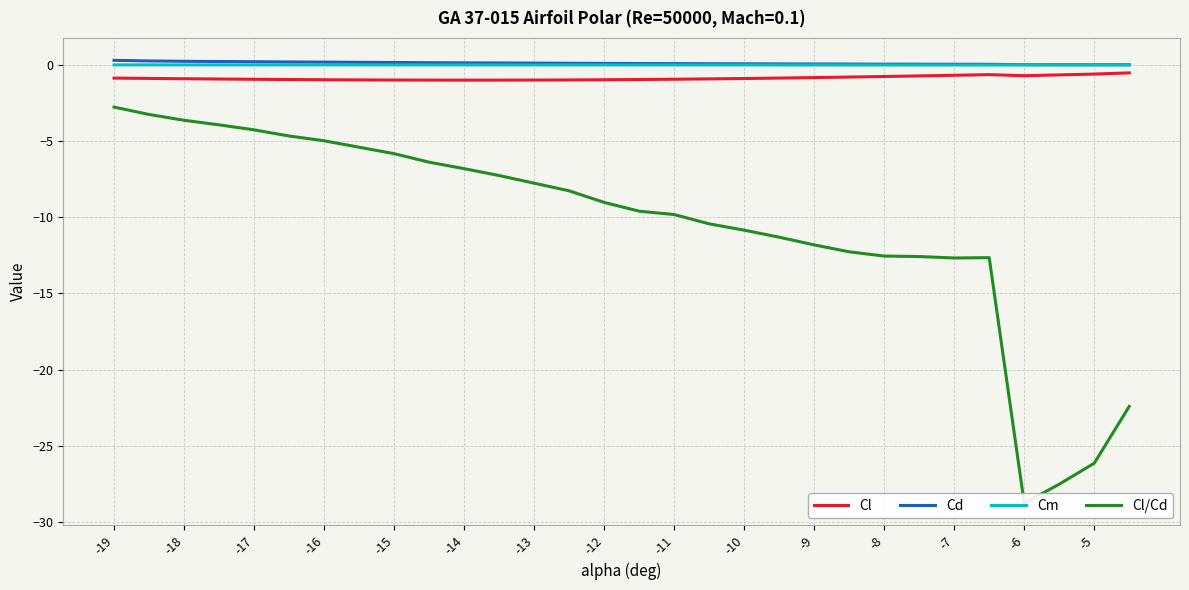

The Cm series shows 0.0 at -17. True or false?

True